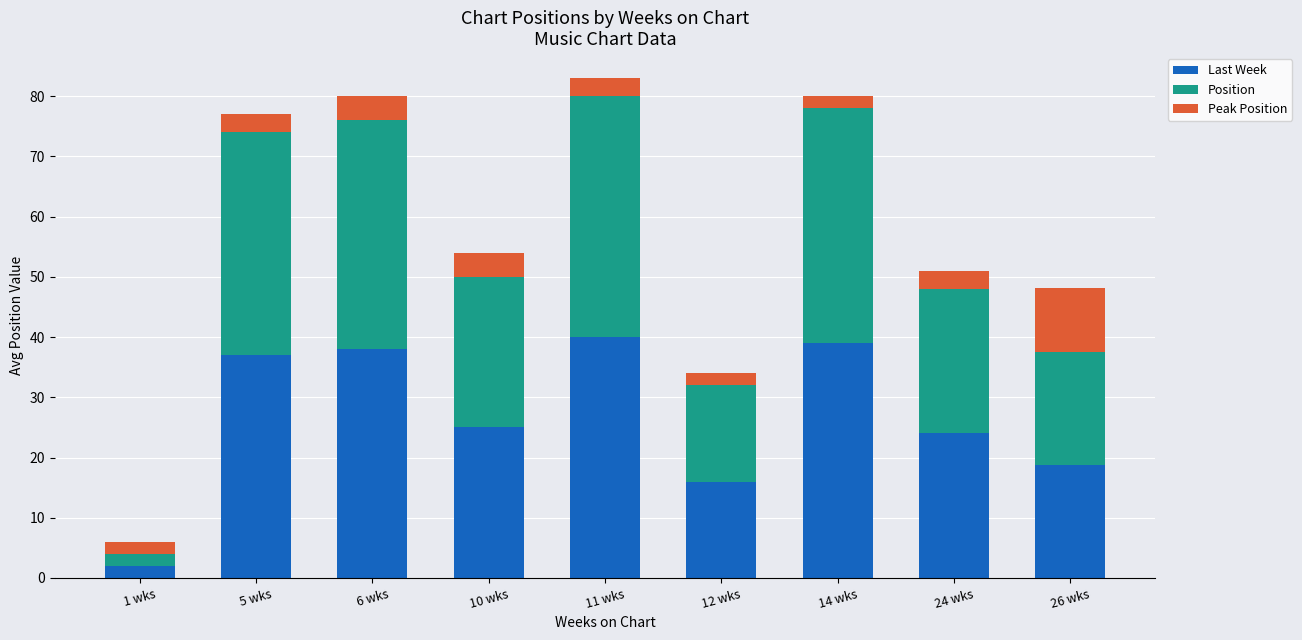

The value of Last Week at 6 wks is 38.0. True or false?

True